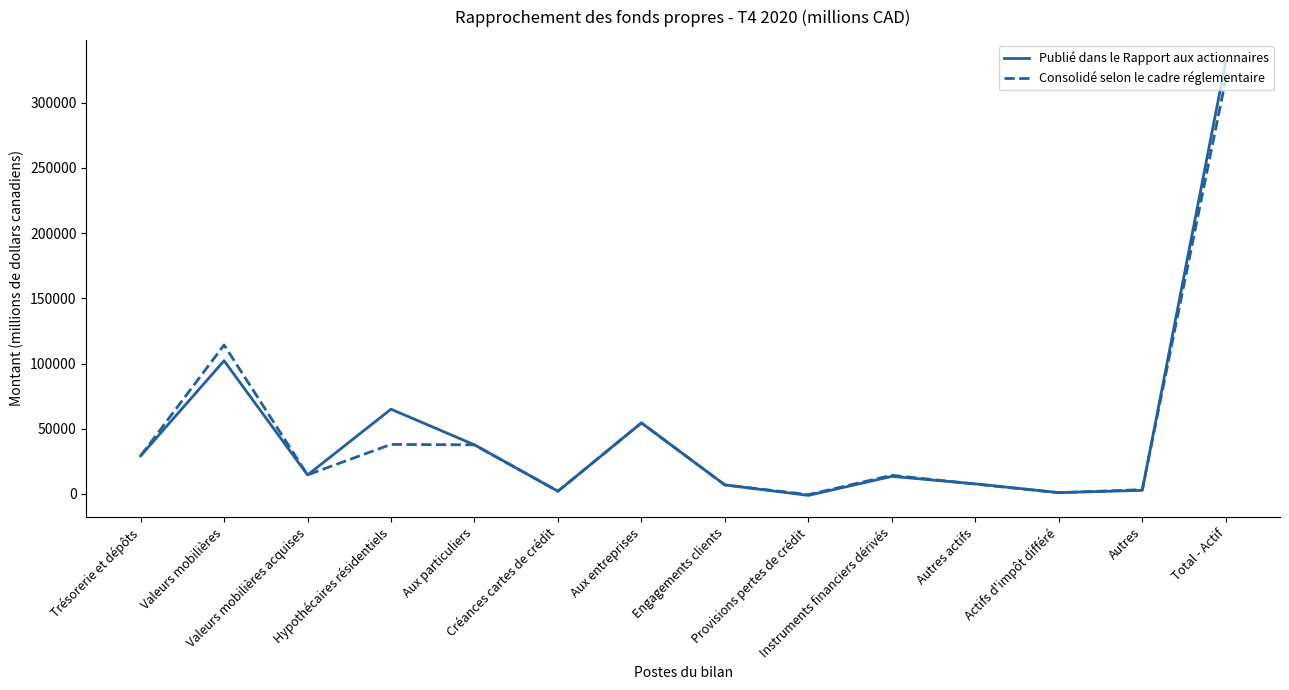

Which series has the largest range (max minus min)?

Publié dans le Rapport aux actionnaires